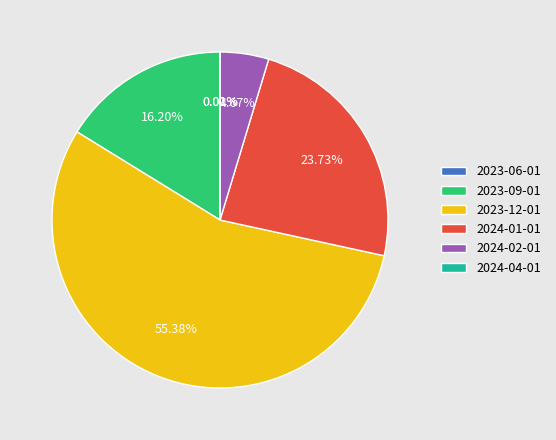

Which category accounts for the majority?

2023-12-01